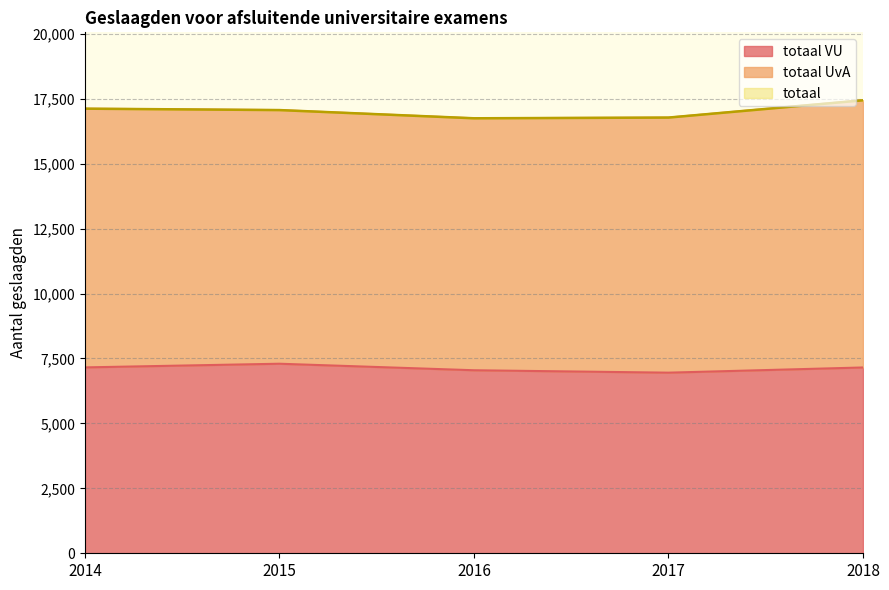

What is the maximum value for totaal VU?

7297